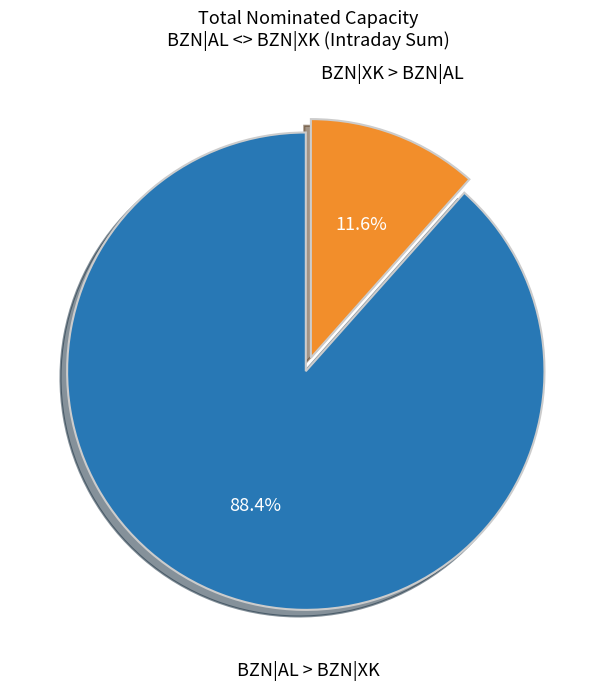

Between BZN|XK > BZN|AL and BZN|AL > BZN|XK, which is larger?

BZN|AL > BZN|XK